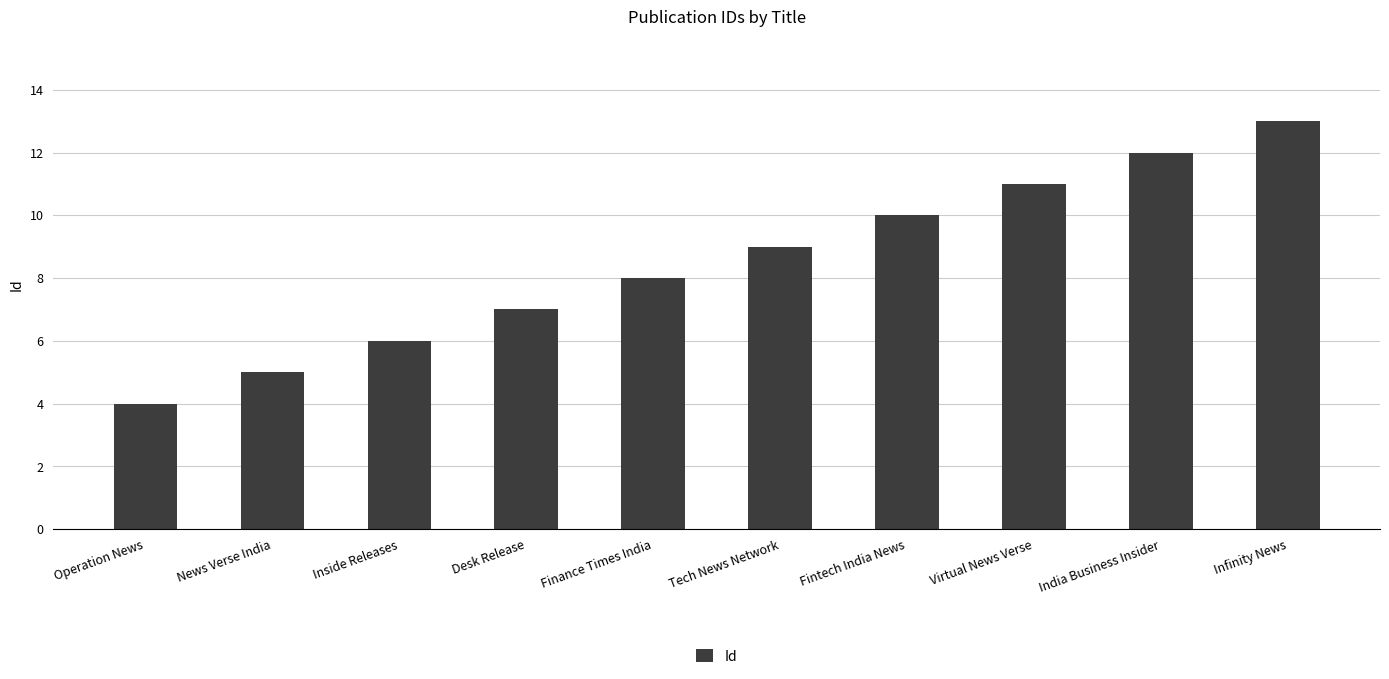

Are the bars horizontal?

No